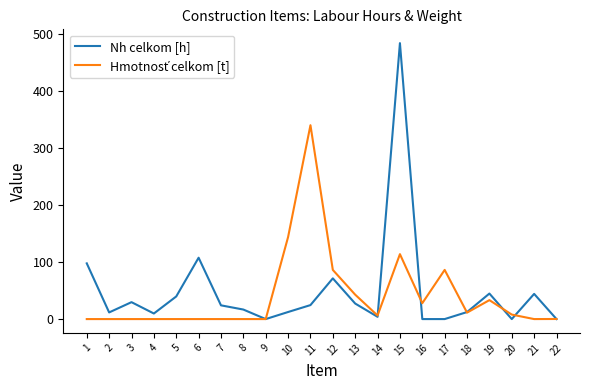

What is the difference between the highest and lowest values at 16?

27.8